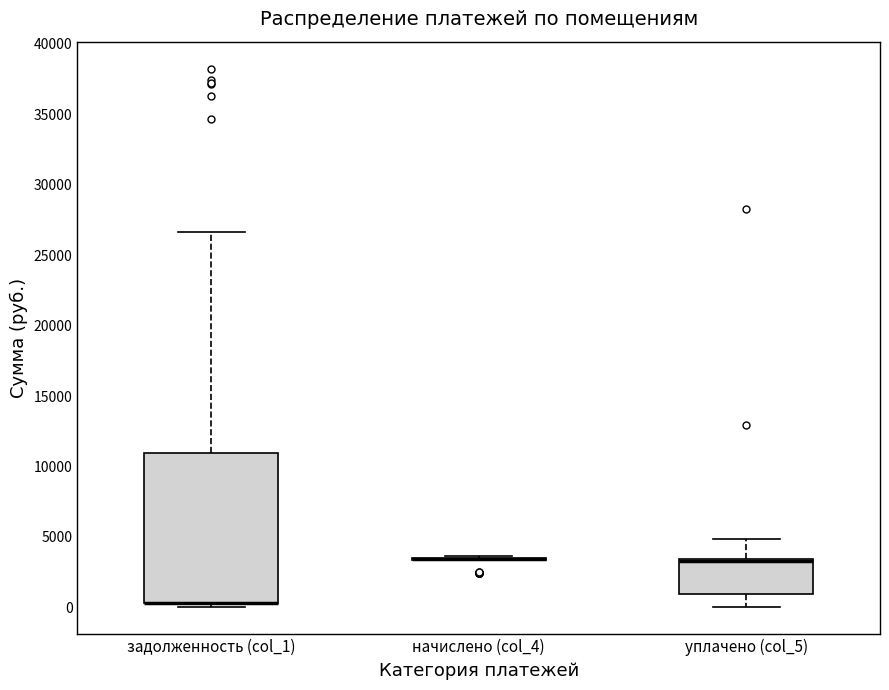

Comparing the boxes themselves (not the whiskers), which one is the tallest?

задолженность (col_1)